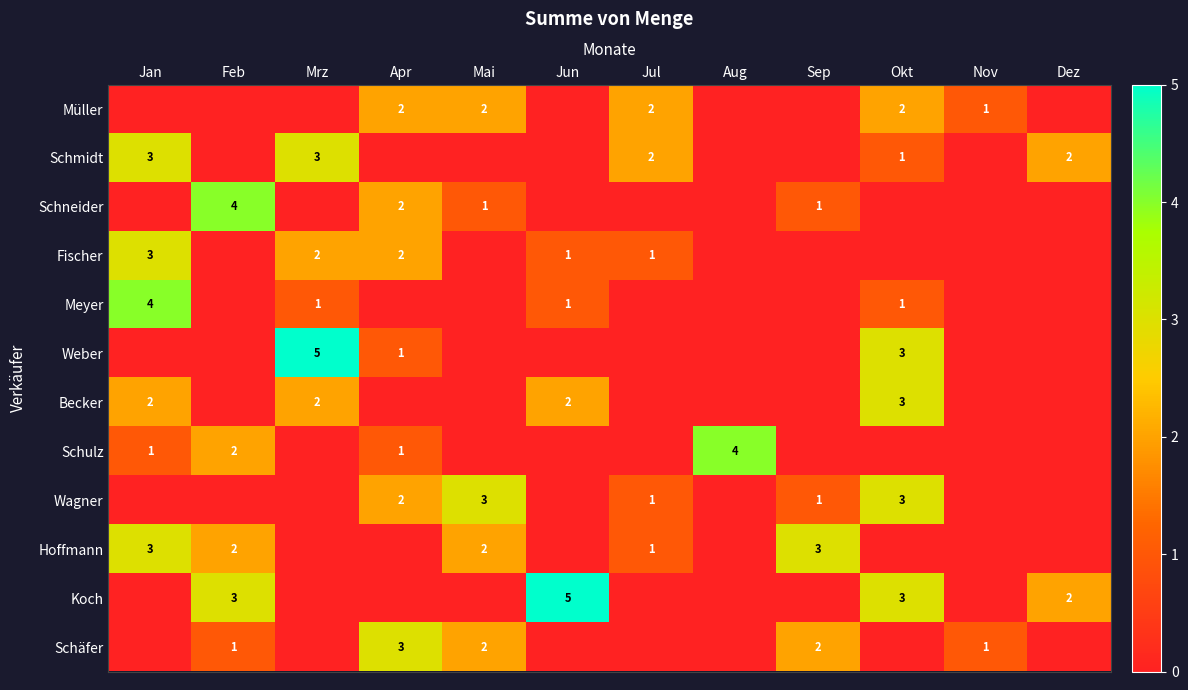

True or false: Schulz has a value of 2 at Jan.

False